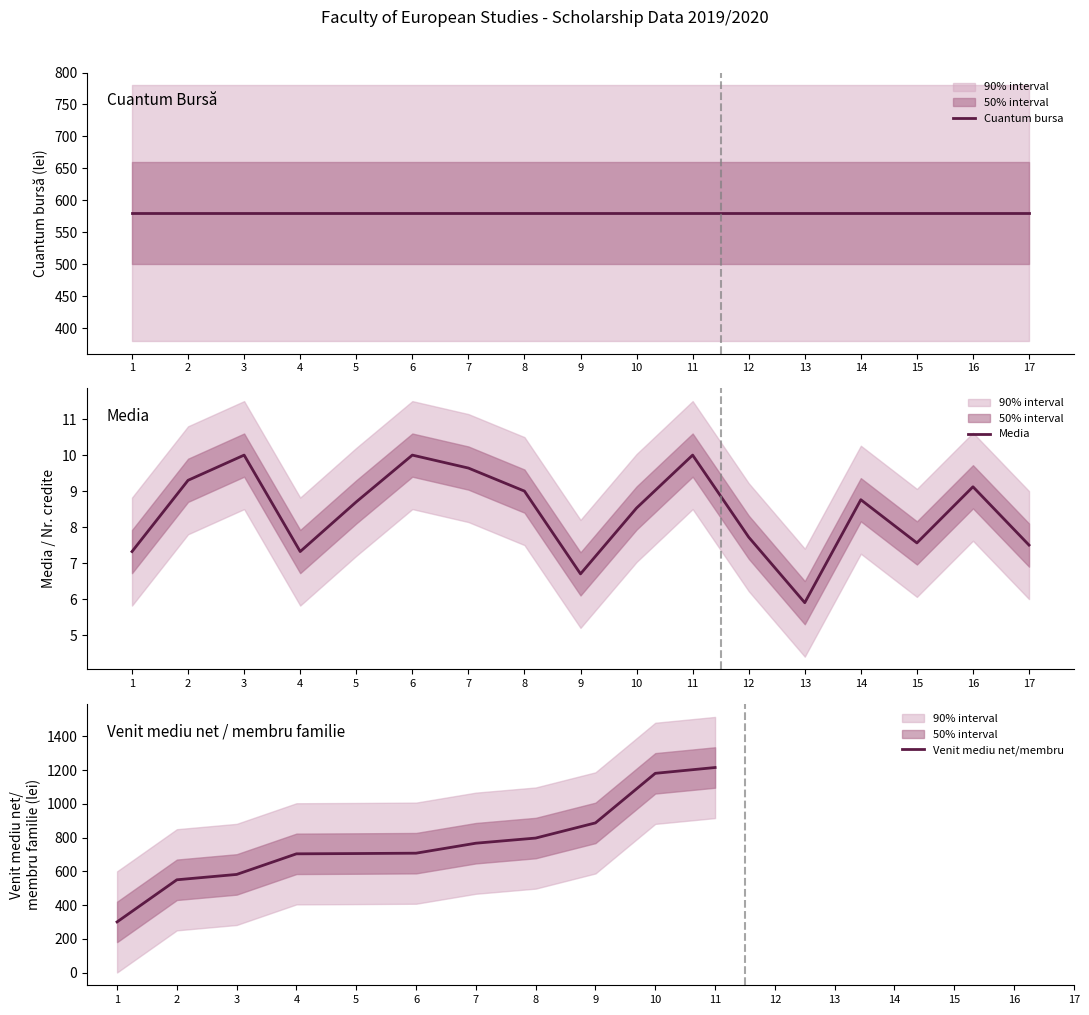

What is the lowest value of the Media series?

5.9